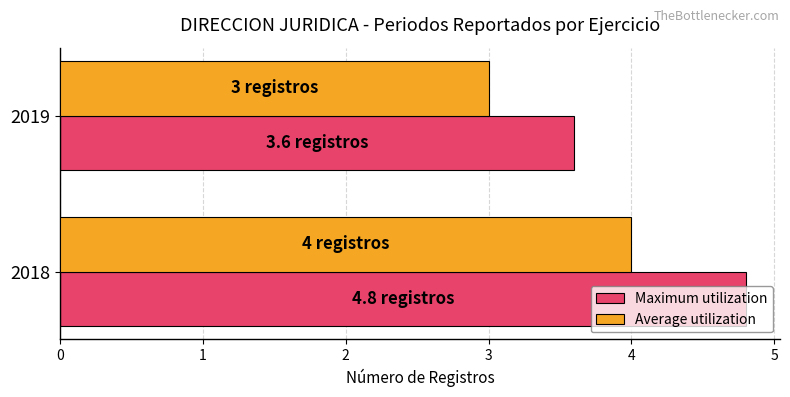

How many data points in Average utilization are less than 4?

1